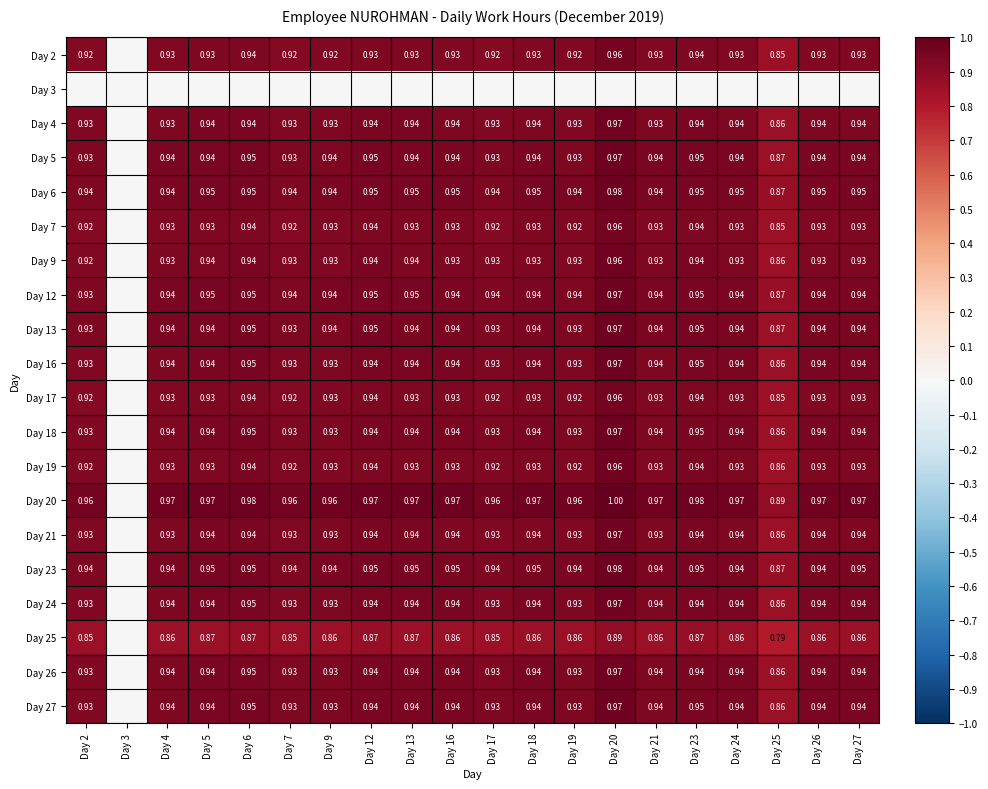

What is the sum of all Day 25 values?

16.3